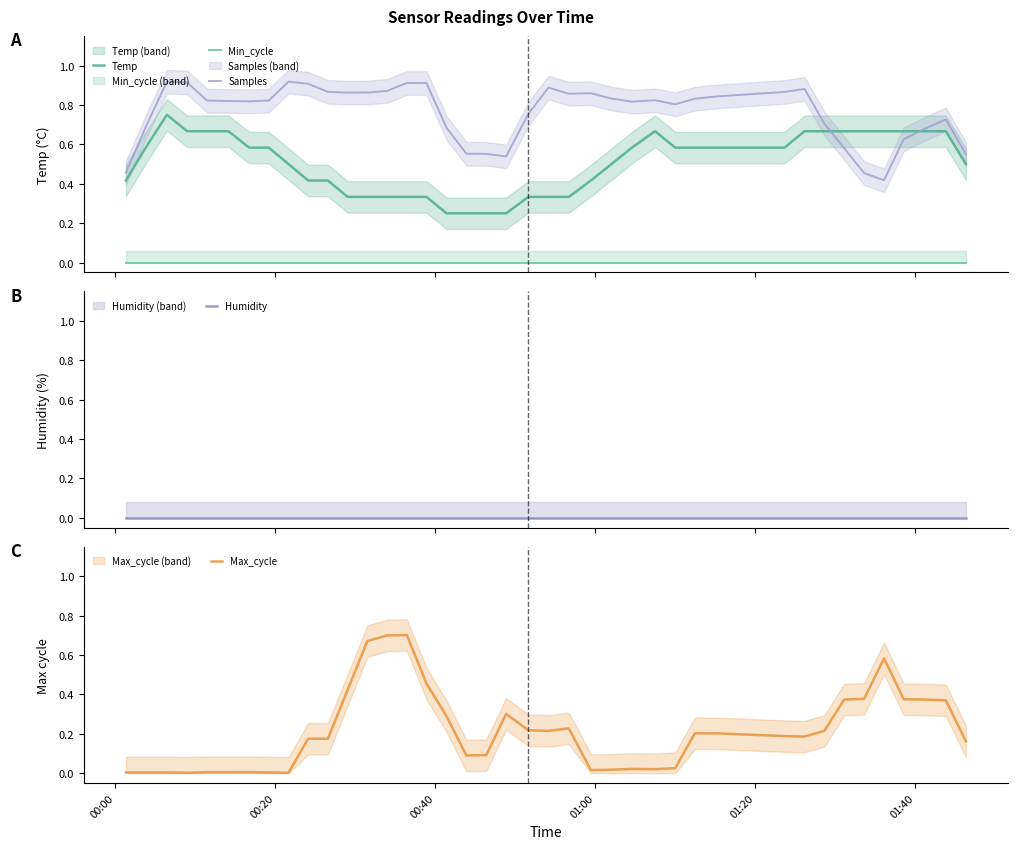

True or false: Min_cycle and Samples cross at least once.

False